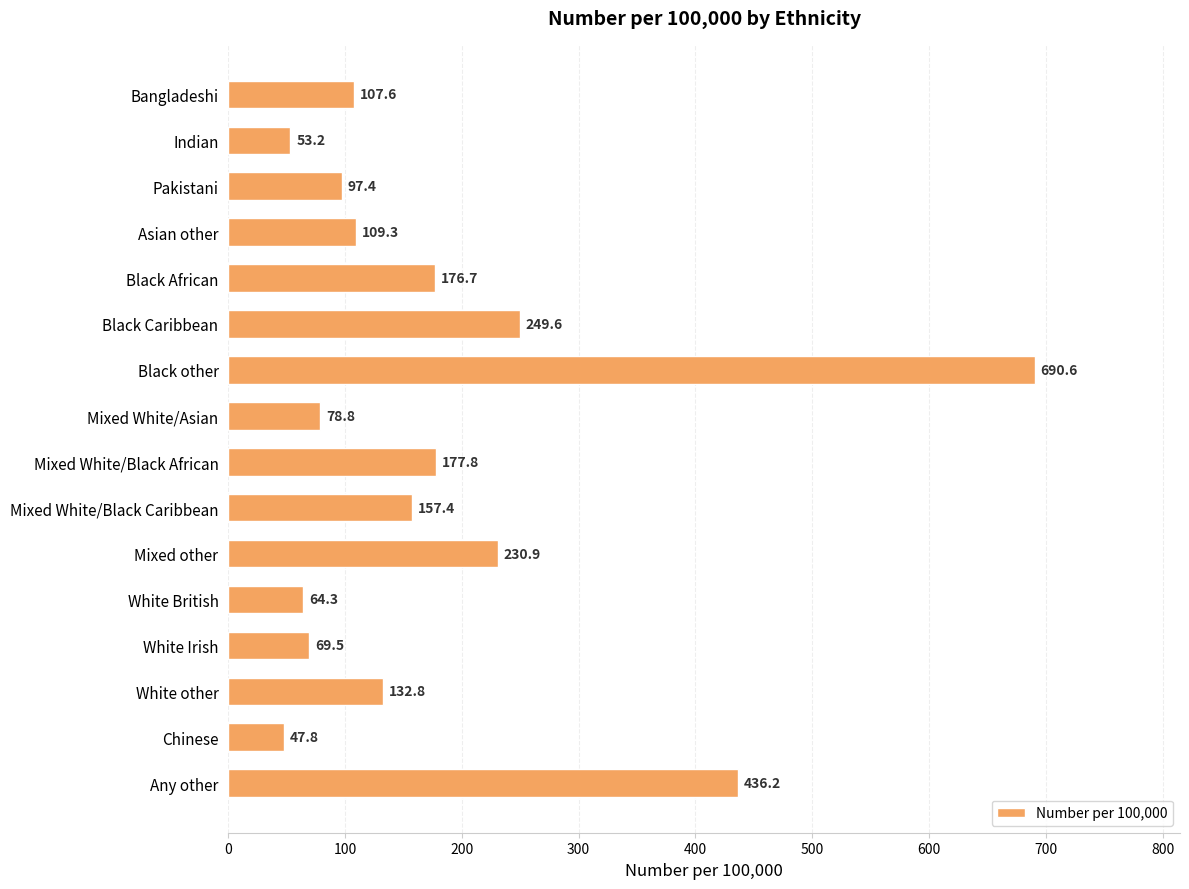

Rank the categories by value from highest to lowest.

Black other, Any other, Black Caribbean, Mixed other, Mixed White/Black African, Black African, Mixed White/Black Caribbean, White other, Asian other, Bangladeshi, Pakistani, Mixed White/Asian, White Irish, White British, Indian, Chinese